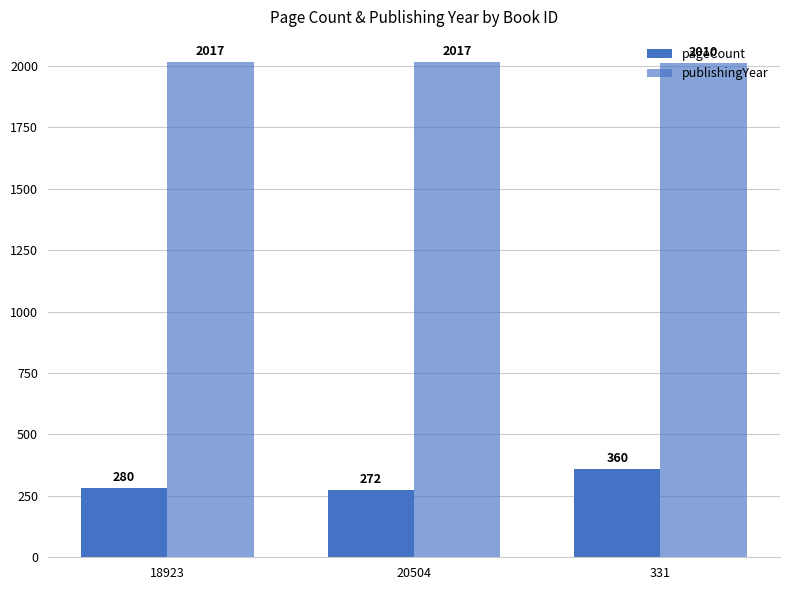

Which has a higher value, 20504 or 18923?

18923